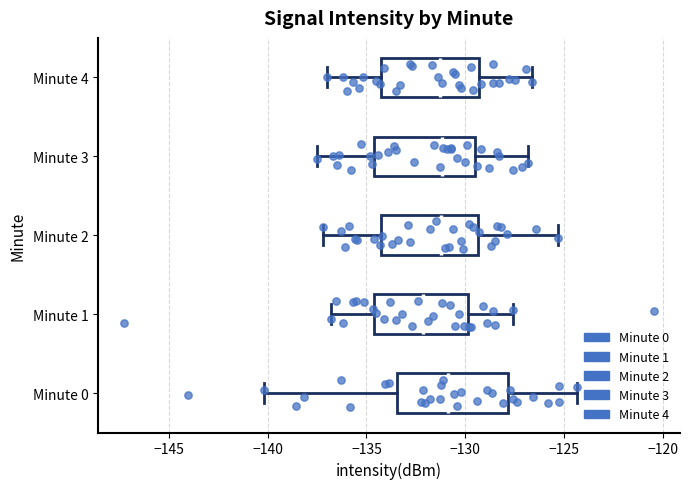

Which box is the widest, from its left edge to its right edge?

Minute 0